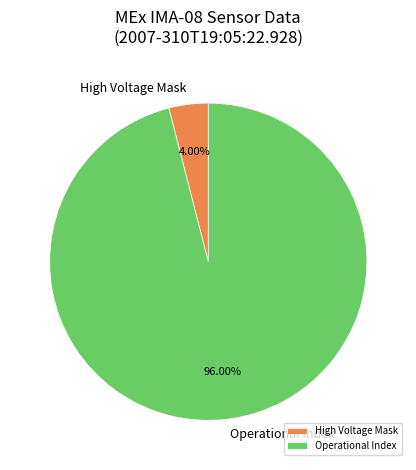

How many slices are in this pie chart?

2